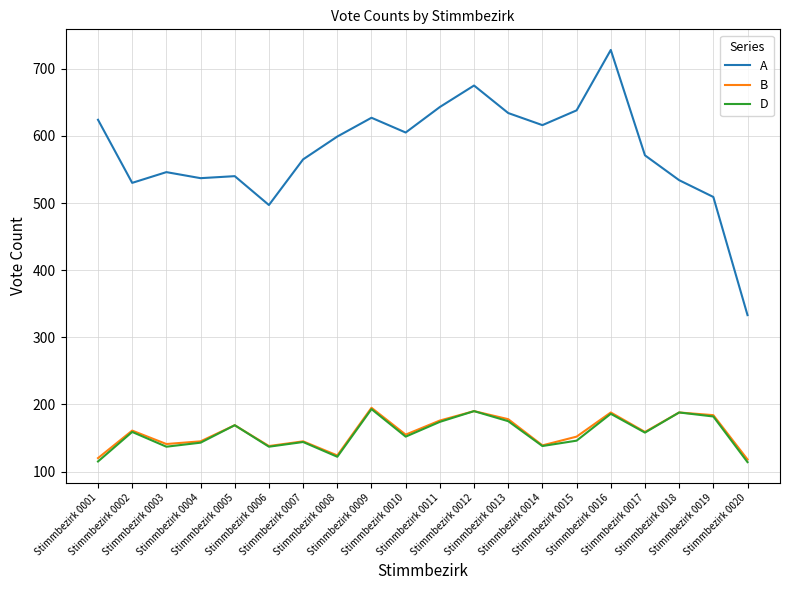

Which series has the widest spread of values?

A